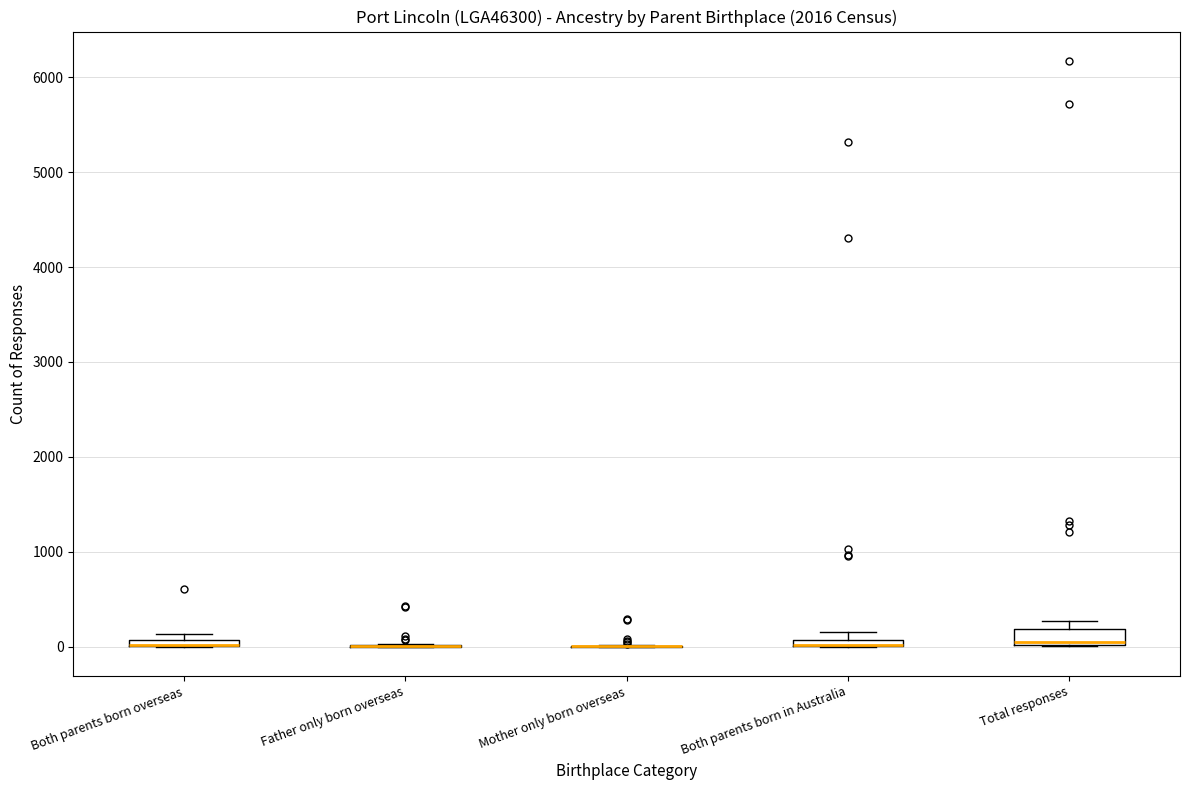

Which box is the tallest, from its lower edge to its upper edge?

Total responses